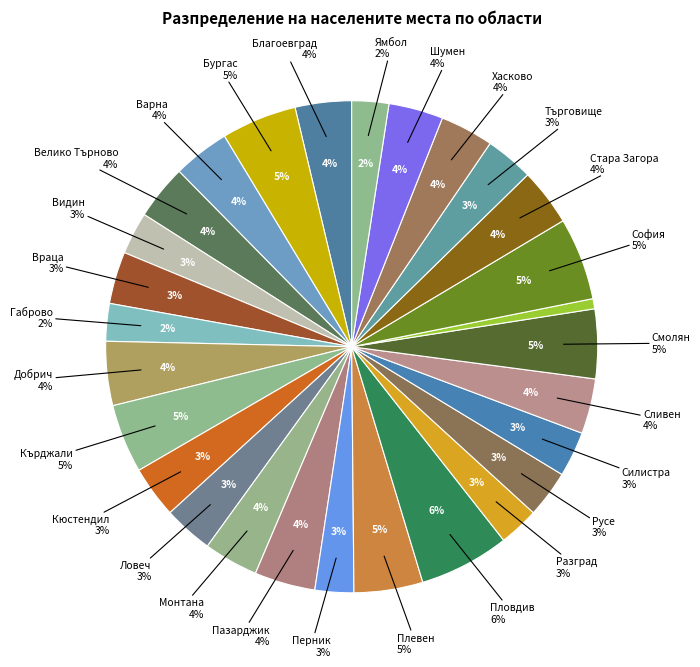

Which slice is the largest?

обл. Пловдив